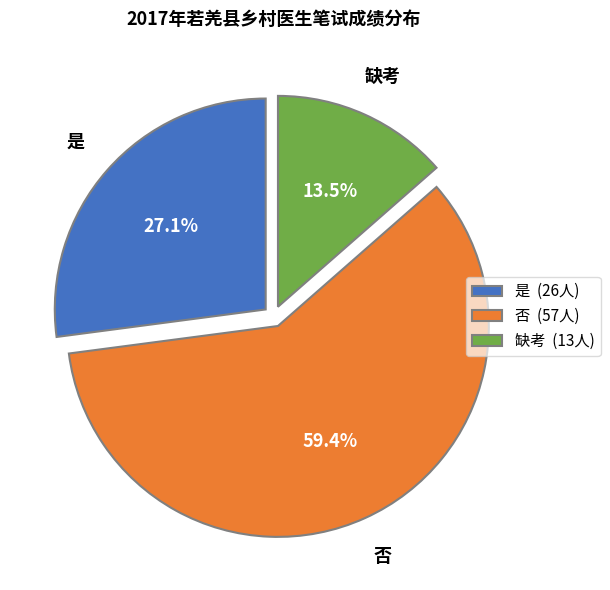

What percentage is the 是 slice, to the nearest percent?

27%